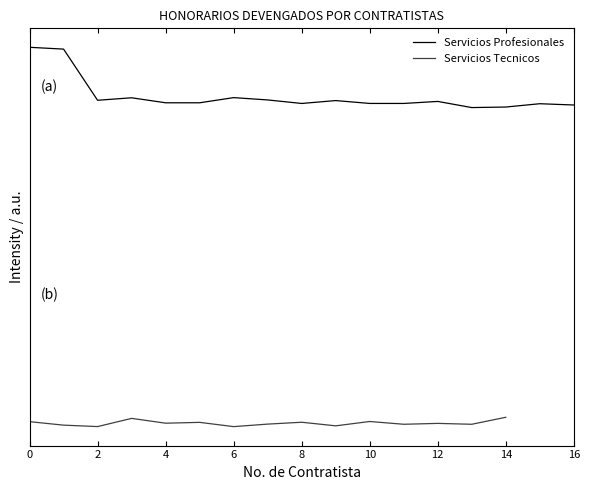

What is the value of the 11th point from the left?

13481.3